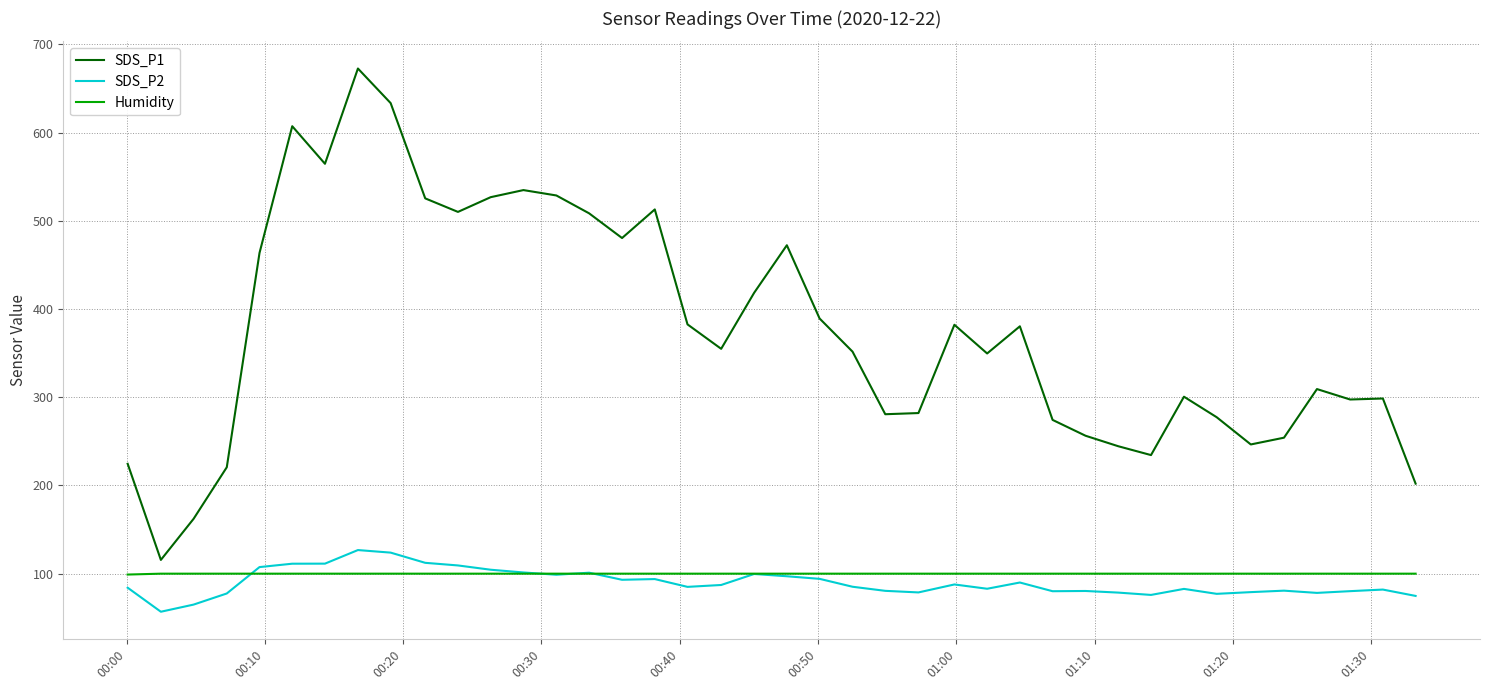

True or false: SDS_P1 and Humidity cross at least once.

False